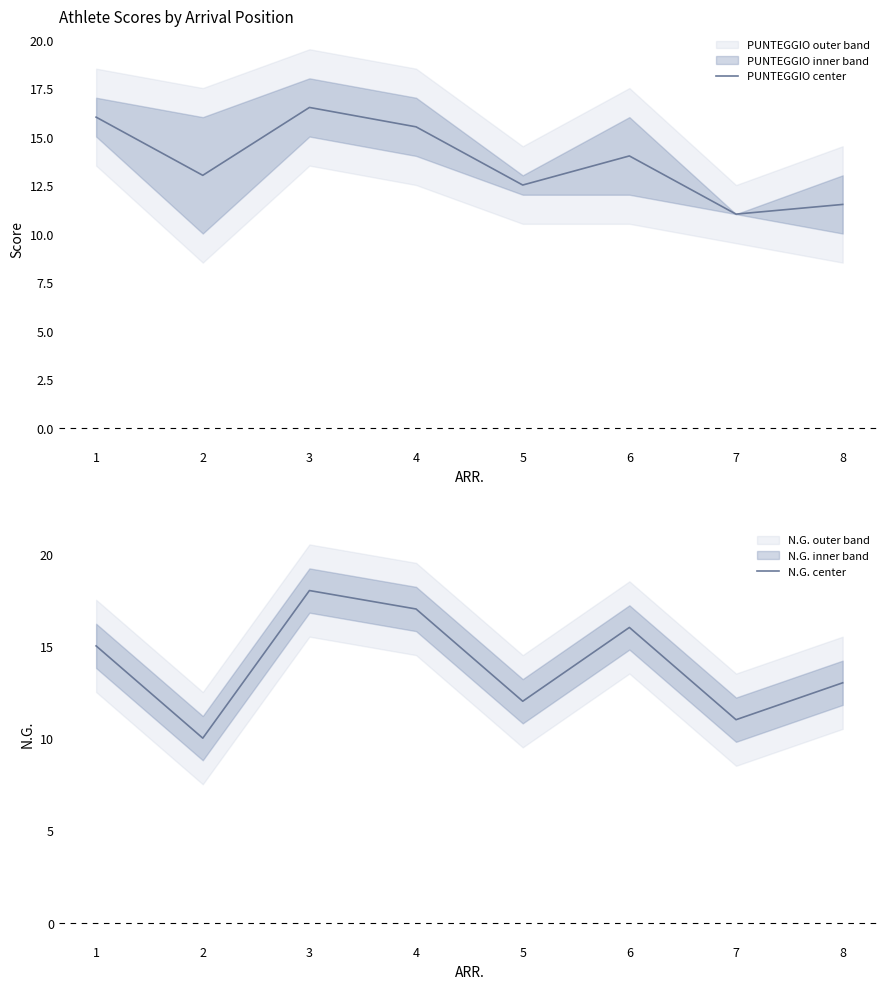

What is the total value across all series at 5?

24.5